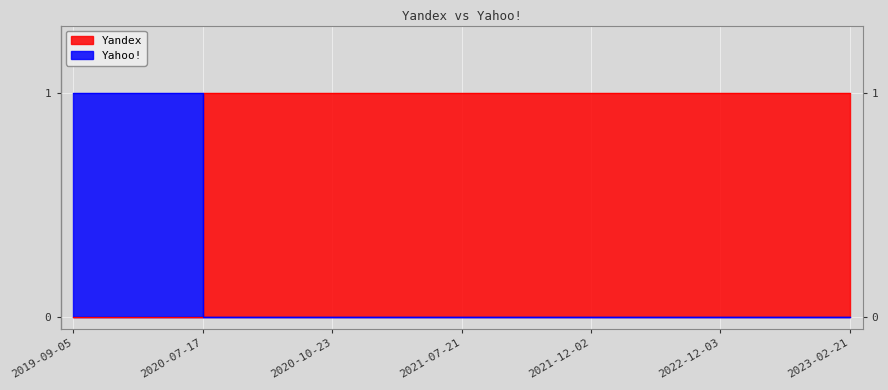

What is the label of the 1st point from the left?

2019-09-05